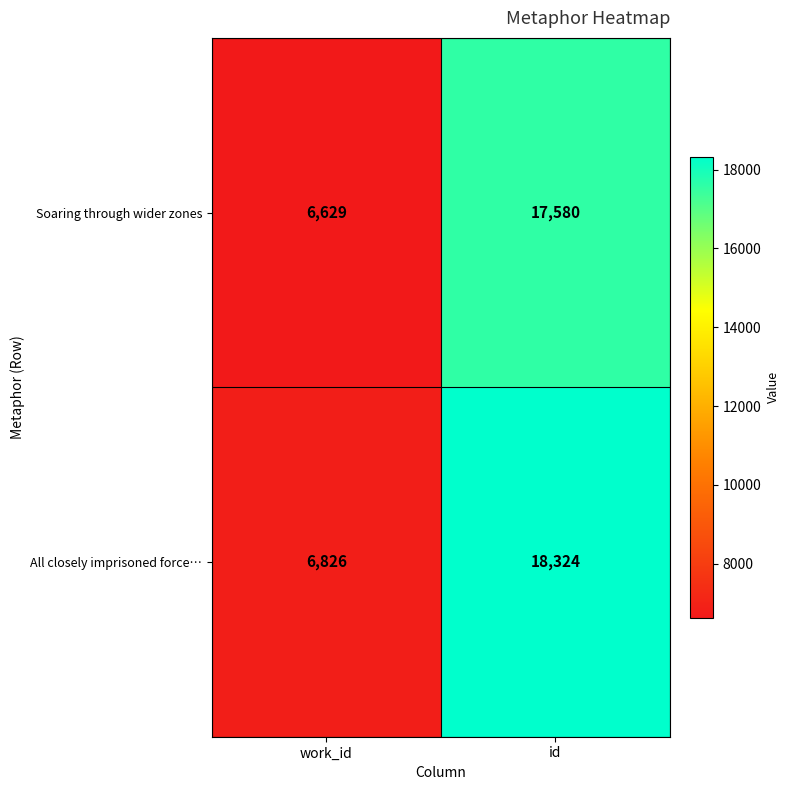

Reading left to right, list all the values displayed in this chart.

Soaring through wider zones: 6629	17580
All closely imprisoned force…: 6826	18324